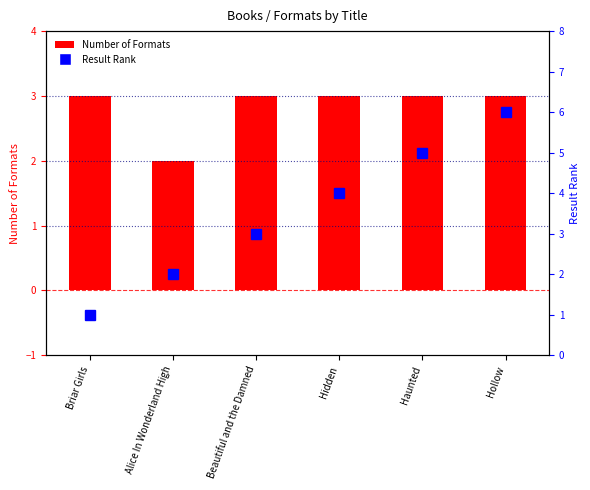

What value does the Rank within sample series have at Haunted?

5